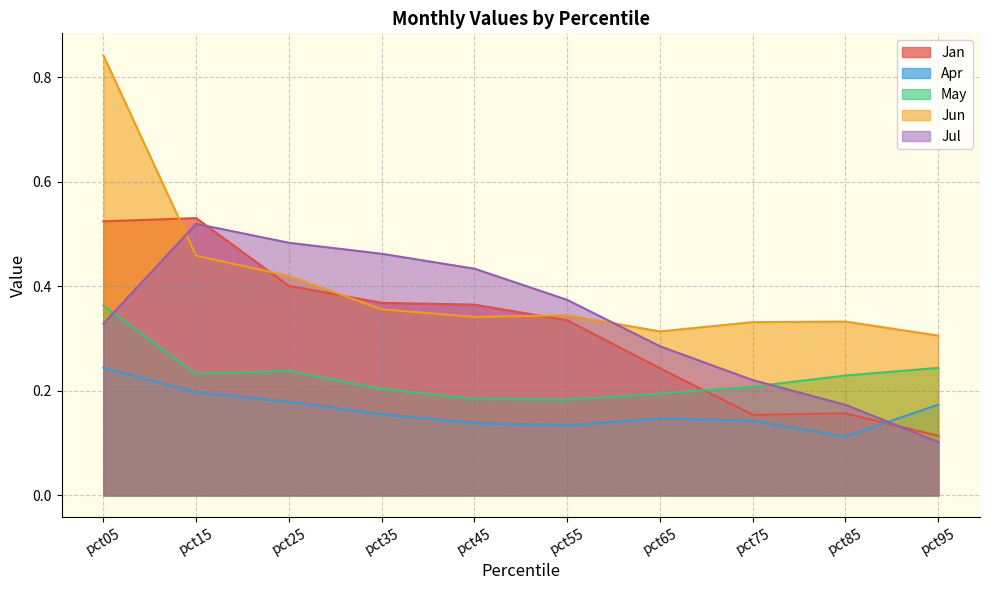

At pct35, list the series in order from smallest to largest.

Apr, May, Jun, Jan, Jul